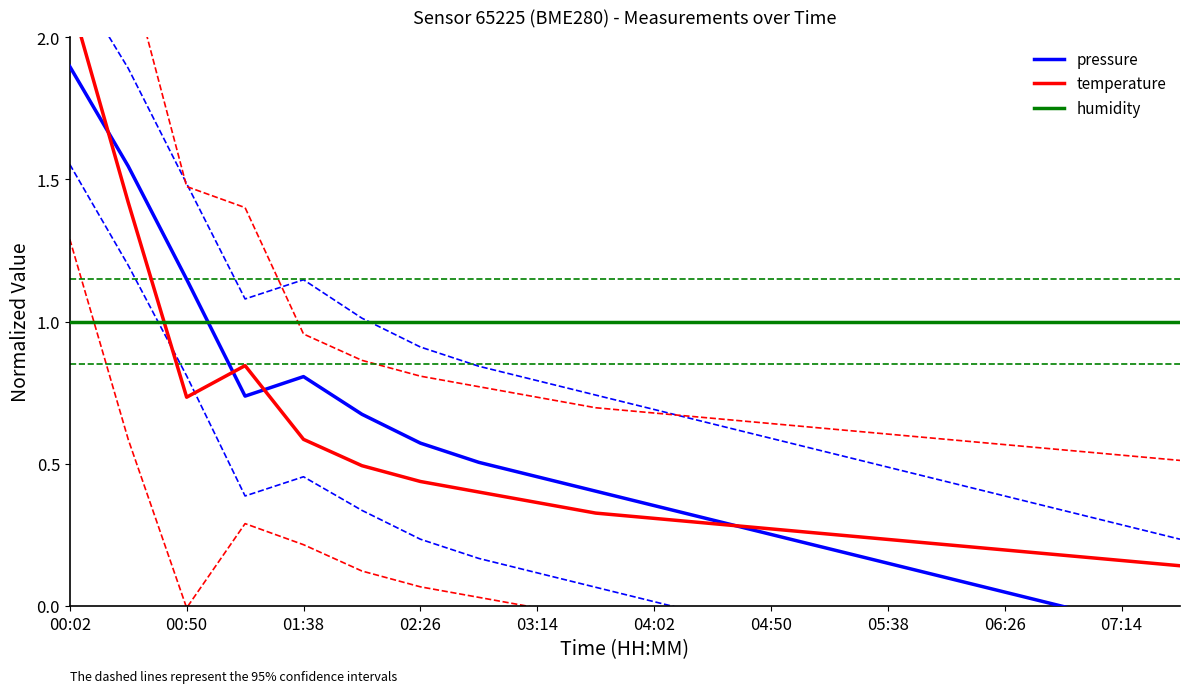

At how many categories does at least one series exceed 2?

1